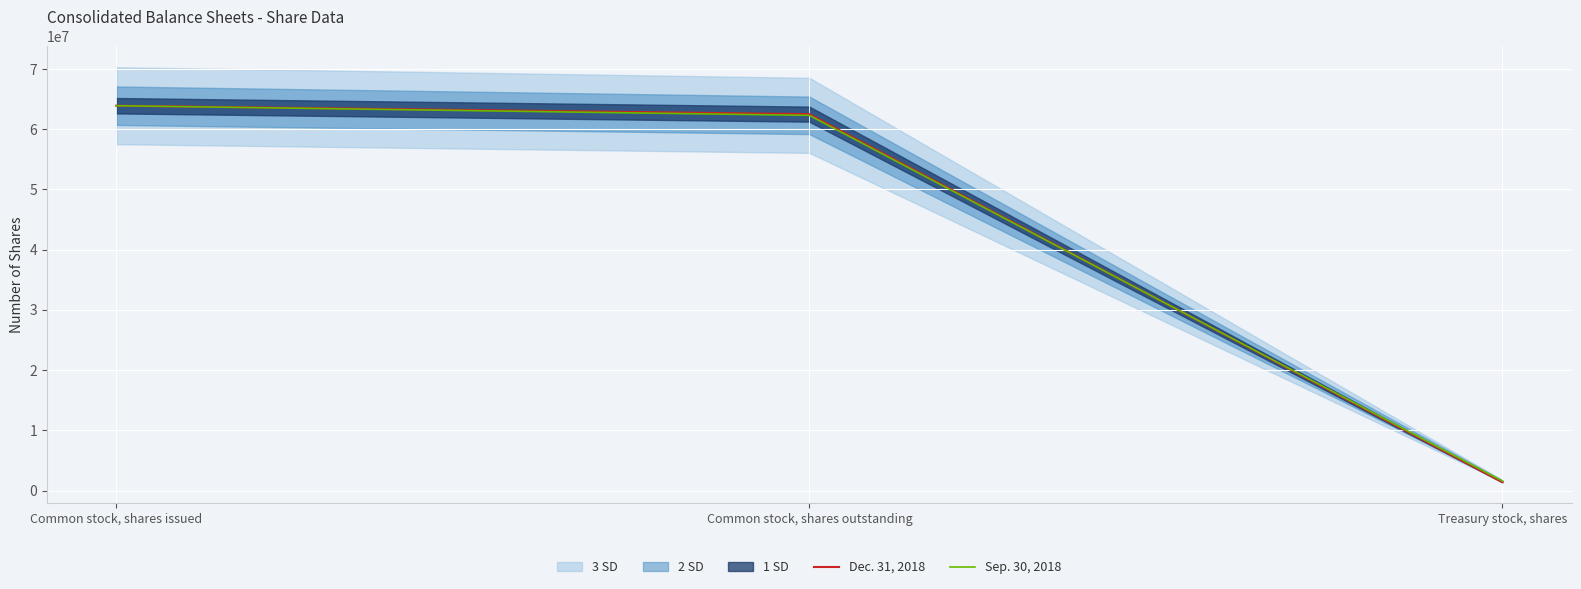

The Dec. 31, 2018 series shows 1400000 at Treasury stock, shares. True or false?

True